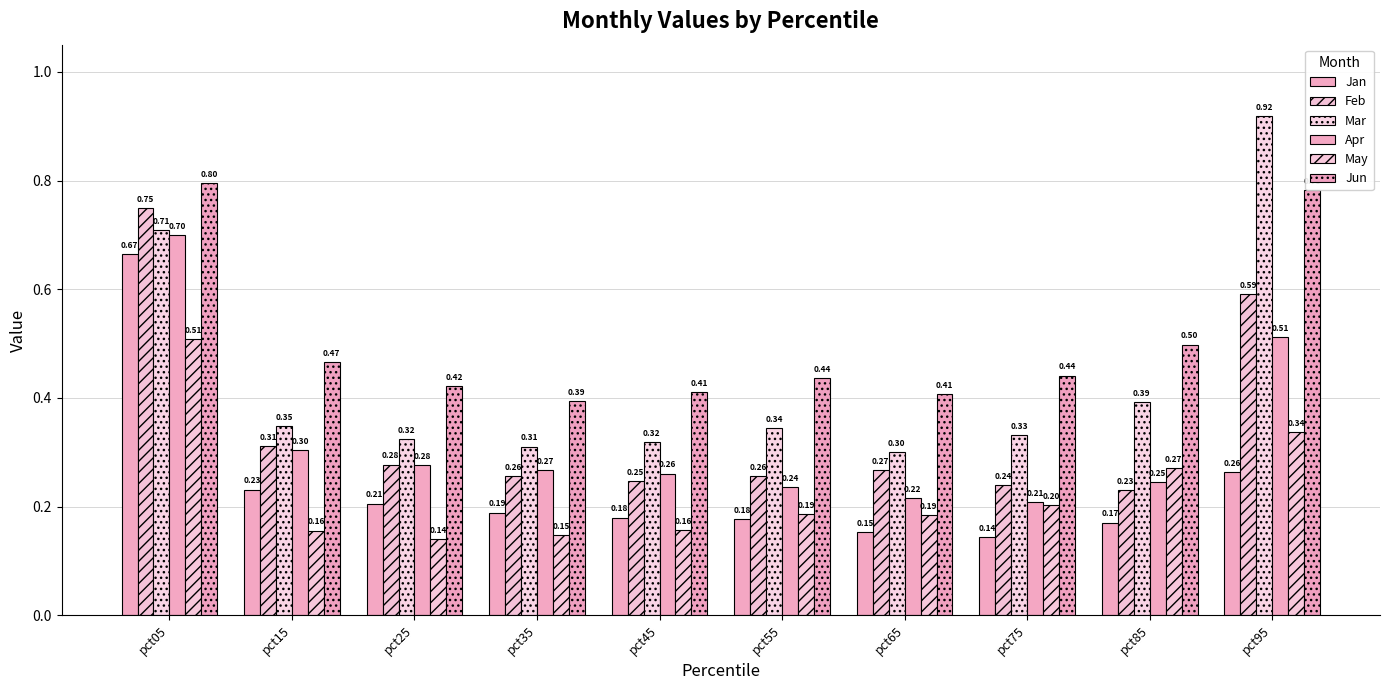

What is the difference between the Feb values at pct05 and pct35?

0.5